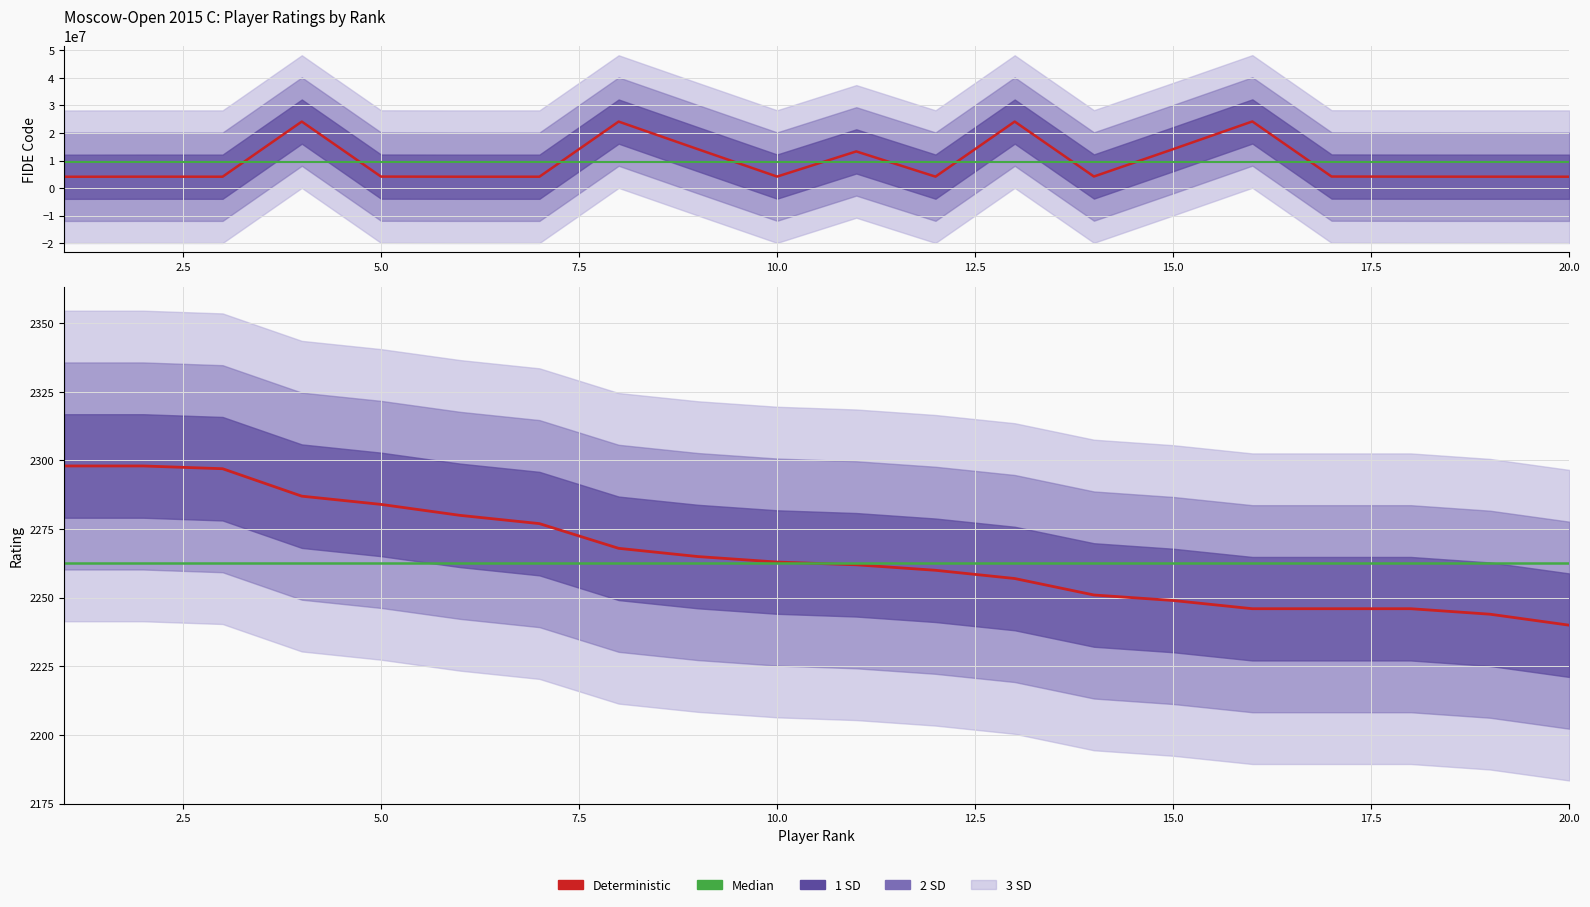

True or false: Median has a value of 2262.5 at 15.0.

True